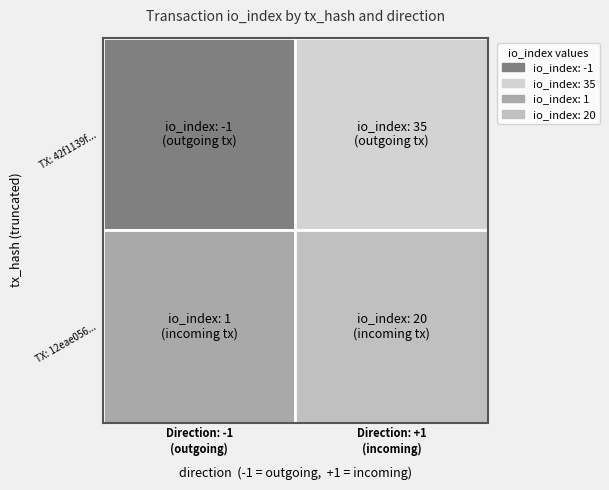

What is the lowest value of the 42f1139fd6cf628f1bf874a522afb73a70f807b series?

-1